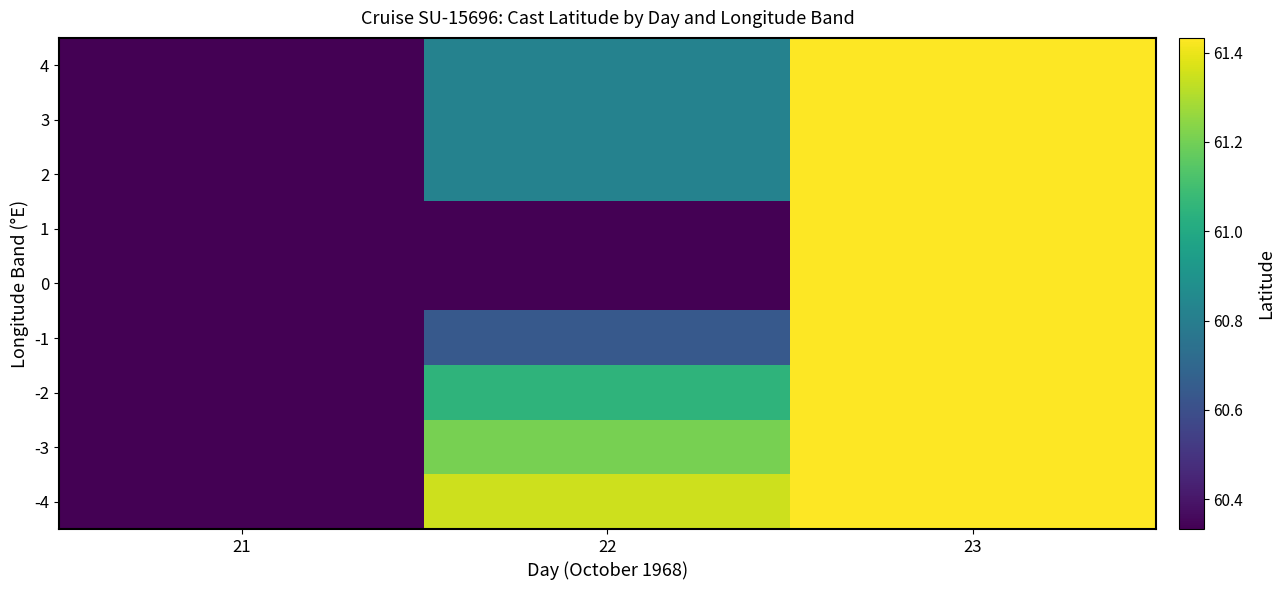

Reading left to right, what are all the values shown in this chart?

4: 21=60.3	22=60.8	23=61.4
3: 21=60.3	22=60.8	23=61.4
2: 21=60.3	22=60.8	23=61.4
1: 21=60.3	22=60.3	23=61.4
0: 21=60.3	22=60.3	23=61.4
-1: 21=60.3	22=60.6	23=61.4
-2: 21=60.3	22=61.0	23=61.4
-3: 21=60.3	22=61.2	23=61.4
-4: 21=60.3	22=61.4	23=61.4